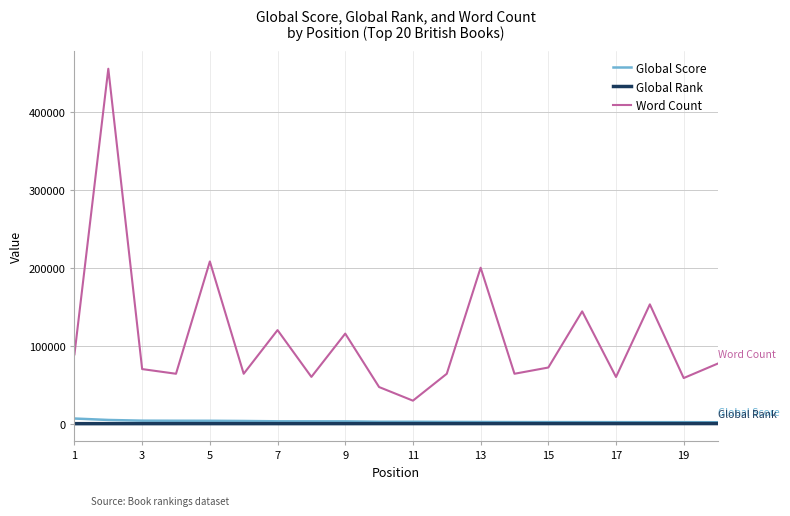

What is the maximum value for Word Count?

455125